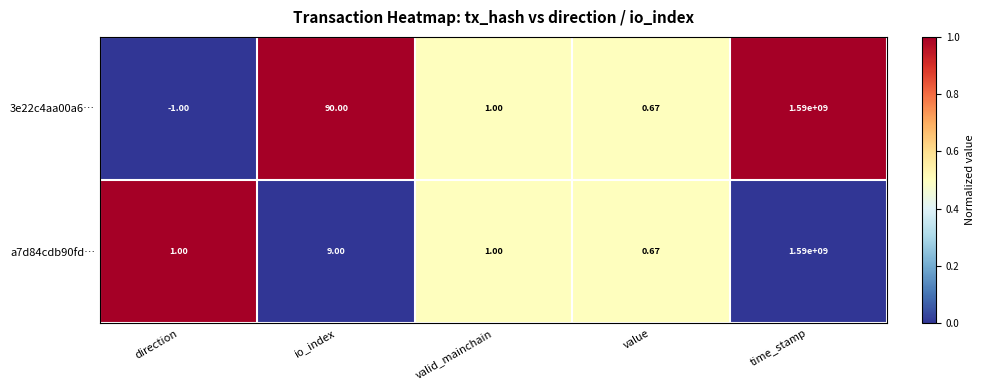

Count the number of data series in this chart.

2